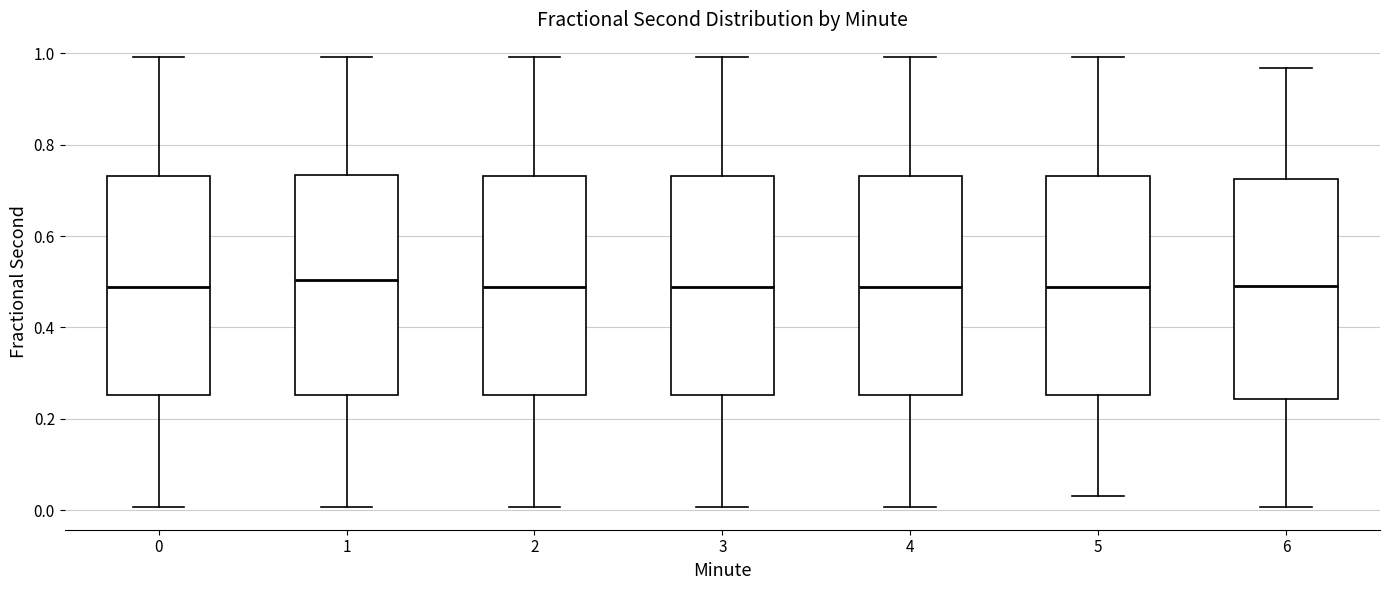

Reading left to right, transcribe this box plot: for each box, give where its median line is, the range the box spans, and where its two whiskers end, as read against the y-axis. The values are not printed on the chart, so give them approximately, as read against the axis.

0: median 0.48, box 0.26 to 0.74, whiskers 0.00 to 1.00
1: median 0.50, box 0.26 to 0.74, whiskers 0.00 to 1.00
2: median 0.48, box 0.26 to 0.74, whiskers 0.00 to 1.00
3: median 0.48, box 0.26 to 0.74, whiskers 0.00 to 1.00
4: median 0.48, box 0.26 to 0.74, whiskers 0.00 to 1.00
5: median 0.48, box 0.26 to 0.74, whiskers 0.04 to 1.00
6: median 0.50, box 0.24 to 0.72, whiskers 0.00 to 0.96